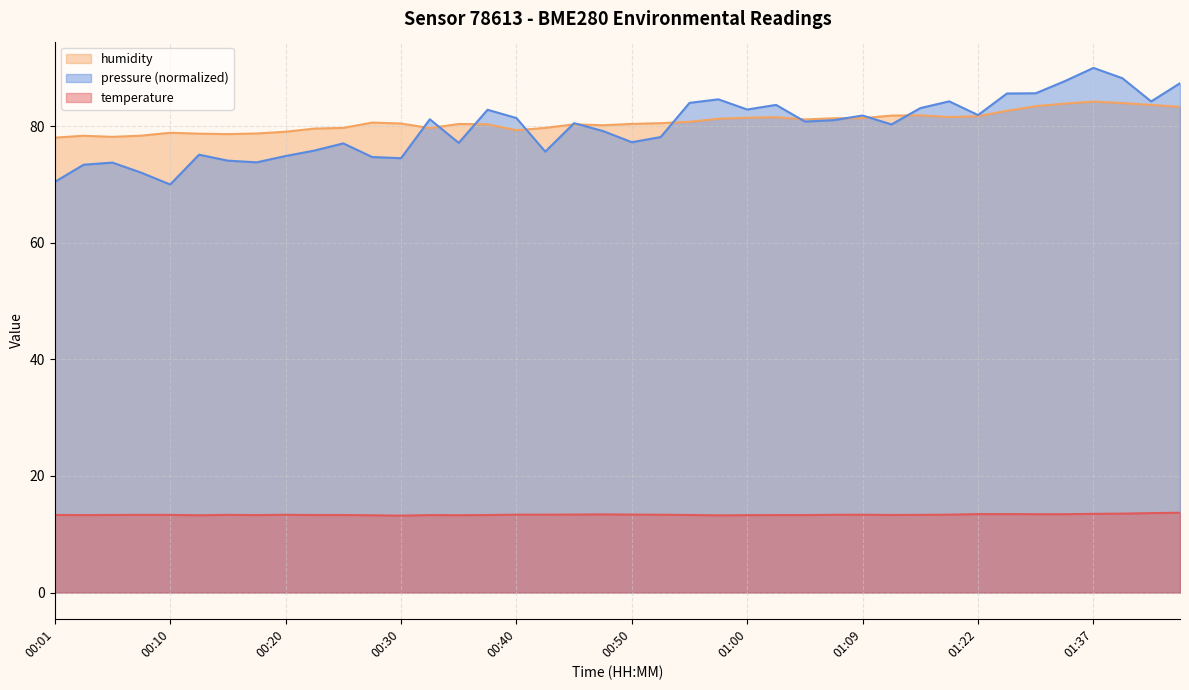

How many values in the humidity series exceed 80?

26